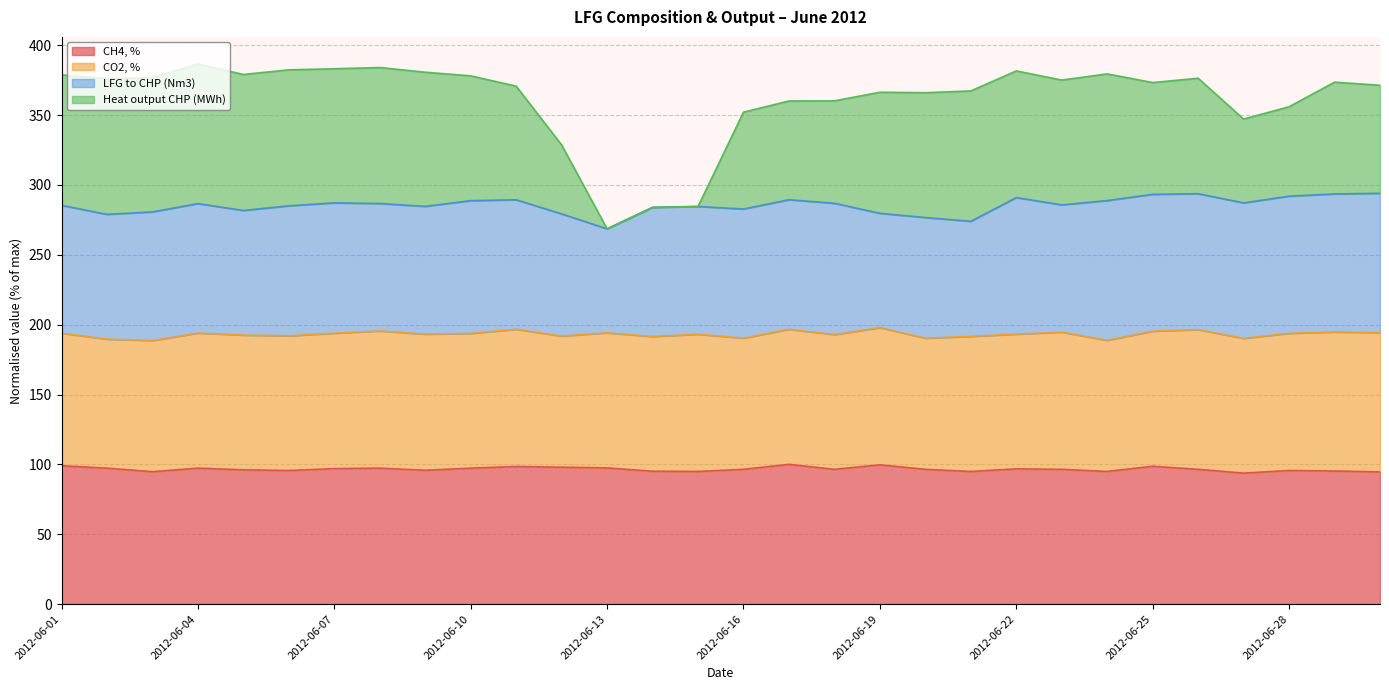

Which series has the widest spread of values?

Heat output CHP (MWh)